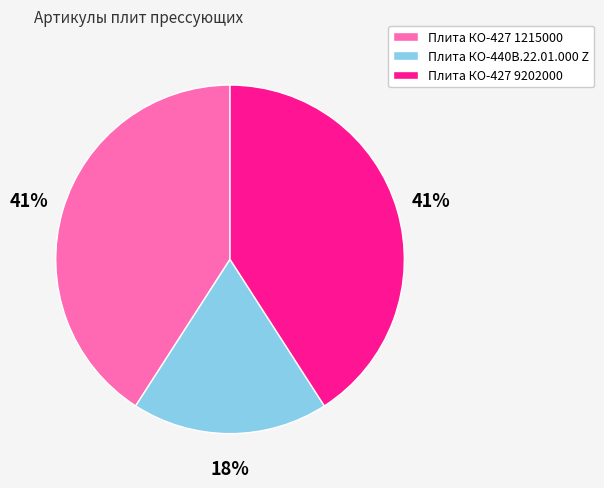

Is there any slice that represents more than half of the pie?

No